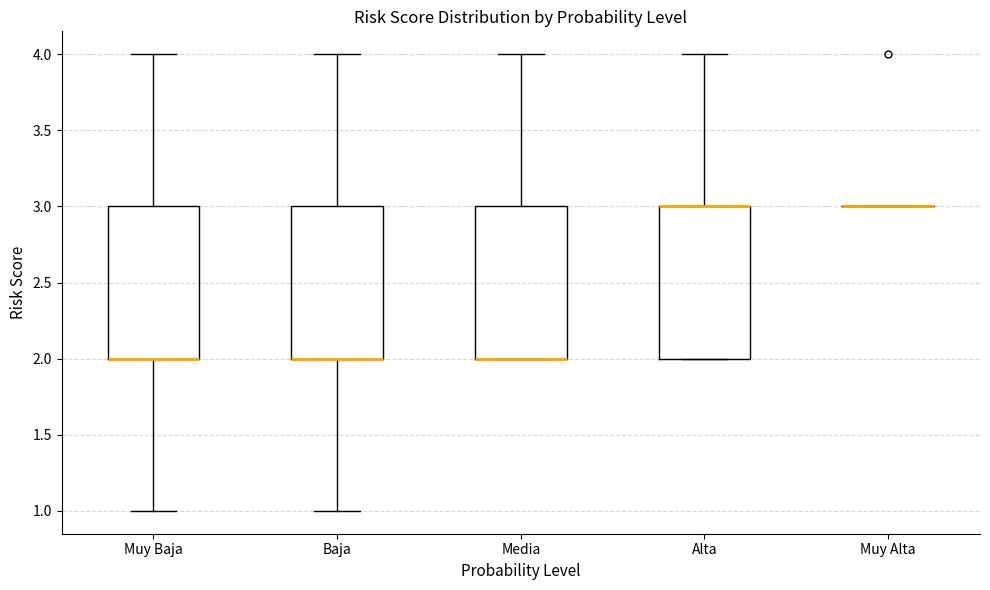

Reading left to right, read every box against the y-axis: the position of its median line, the range the box covers, and the ends of its whiskers. The values are not printed on the chart, so give them approximately, as read against the axis.

Muy Baja: median 2 (drawn on the box's lower edge), box 2 to 3, whiskers 1 to 4
Baja: median 2 (drawn on the box's lower edge), box 2 to 3, whiskers 1 to 4
Media: median 2 (drawn on the box's lower edge), box 2 to 3, whiskers 2 to 4
Alta: median 3 (drawn on the box's upper edge), box 2 to 3, whiskers 2 to 4
Muy Alta: box collapsed to a line at 3, whiskers 3 to 3